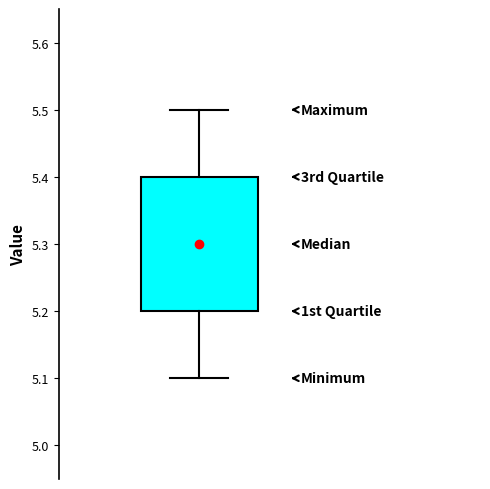

Transcribe this box plot: give where the median line is, the range the box spans, and where the two whiskers end, as read against the y-axis. The values are not printed on the chart, so give them approximately, as read against the axis.

median 5.3, box 5.2 to 5.4, whiskers 5.1 to 5.5